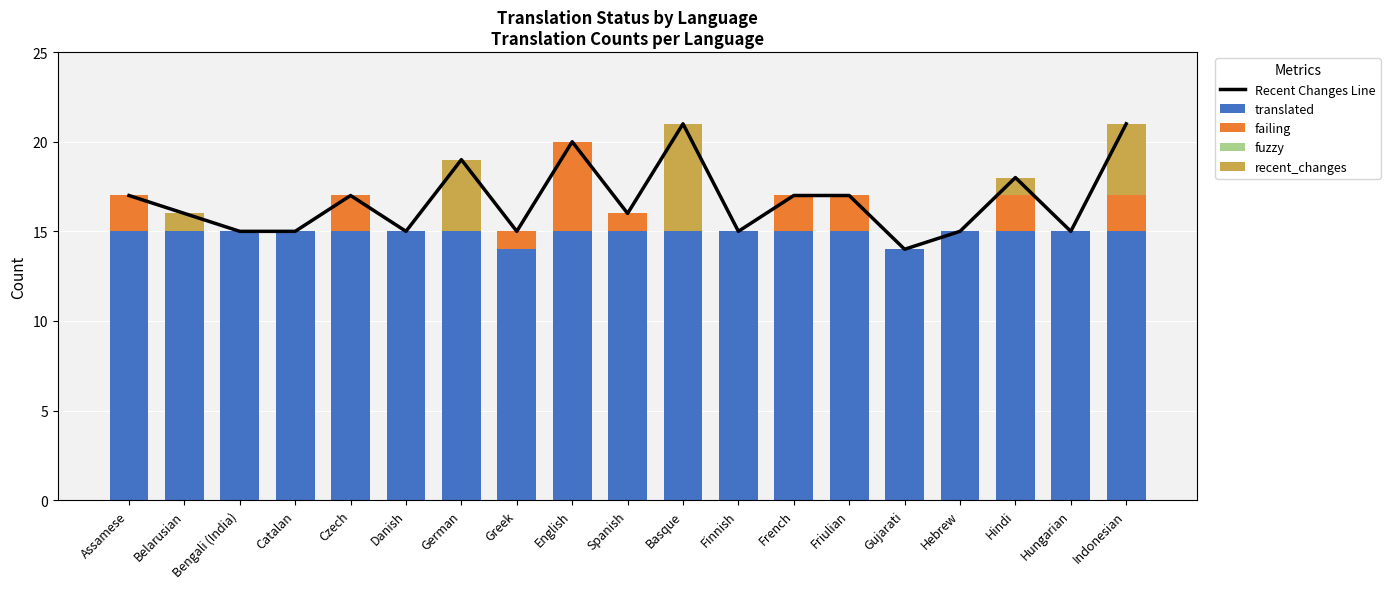

Reading left to right, extract all data points from this chart.

Recent Changes Line: Assamese=17	Belarusian=16	Bengali (India)=15	Catalan=15	Czech=17	Danish=15	German=19	Greek=15	English=20	Spanish=16	Basque=21	Finnish=15	French=17	Friulian=17	Gujarati=14	Hebrew=15	Hindi=18	Hungarian=15	Indonesian=21
translated: Assamese=15	Belarusian=15	Bengali (India)=15	Catalan=15	Czech=15	Danish=15	German=15	Greek=14	English=15	Spanish=15	Basque=15	Finnish=15	French=15	Friulian=15	Gujarati=14	Hebrew=15	Hindi=15	Hungarian=15	Indonesian=15
failing: Assamese=2	Belarusian=0	Bengali (India)=0	Catalan=0	Czech=2	Danish=0	German=0	Greek=1	English=5	Spanish=1	Basque=0	Finnish=0	French=2	Friulian=2	Gujarati=0	Hebrew=0	Hindi=2	Hungarian=0	Indonesian=2
fuzzy: Assamese=0	Belarusian=0	Bengali (India)=0	Catalan=0	Czech=0	Danish=0	German=0	Greek=0	English=0	Spanish=0	Basque=0	Finnish=0	French=0	Friulian=0	Gujarati=0	Hebrew=0	Hindi=0	Hungarian=0	Indonesian=0
recent_changes: Assamese=0	Belarusian=1	Bengali (India)=0	Catalan=0	Czech=0	Danish=0	German=4	Greek=0	English=0	Spanish=0	Basque=6	Finnish=0	French=0	Friulian=0	Gujarati=0	Hebrew=0	Hindi=1	Hungarian=0	Indonesian=4